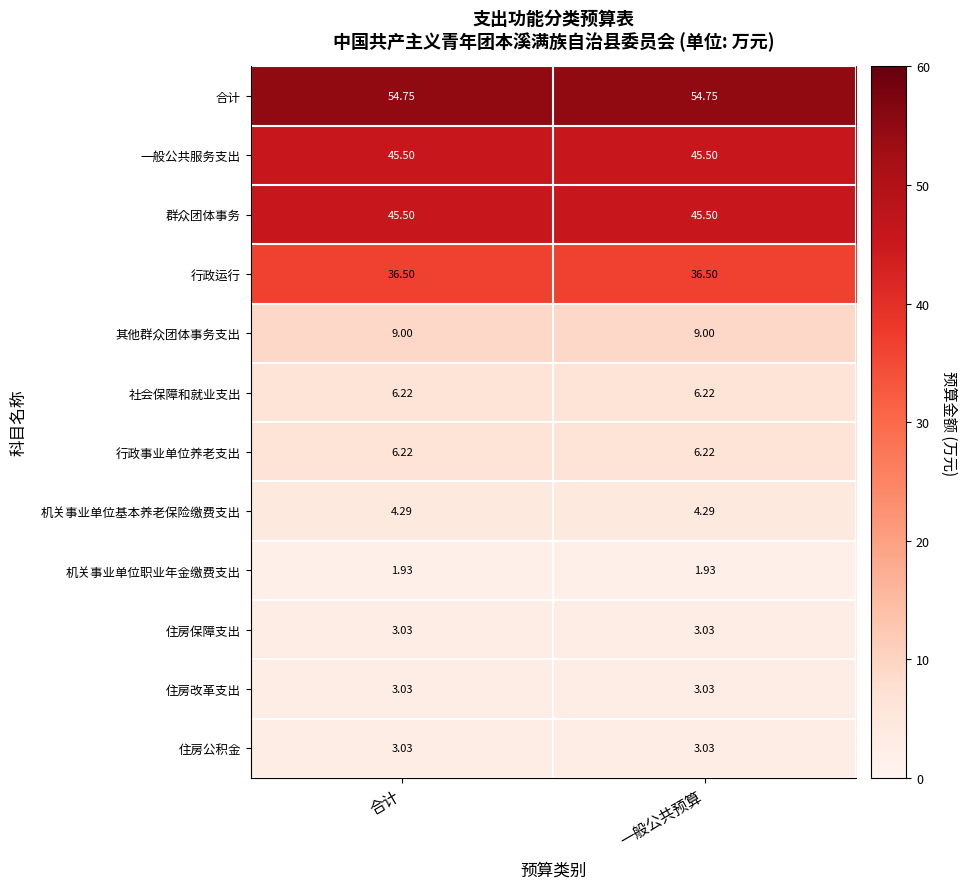

Which series has the largest total across all categories?

合计